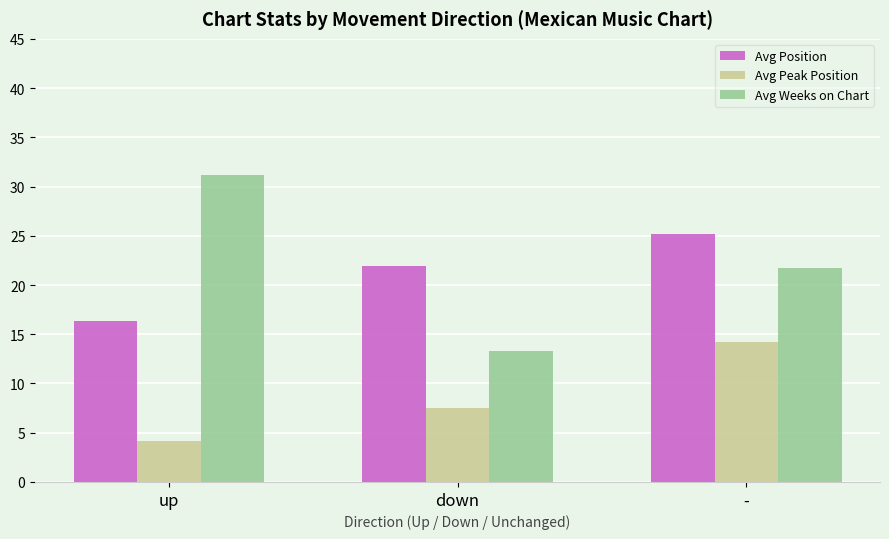

Does the chart contain stacked bars?

No